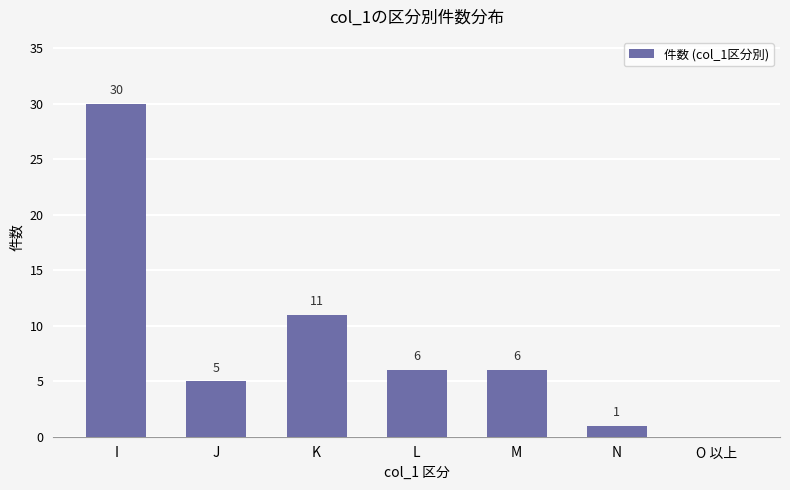

What is the difference between the values at L and K?

5